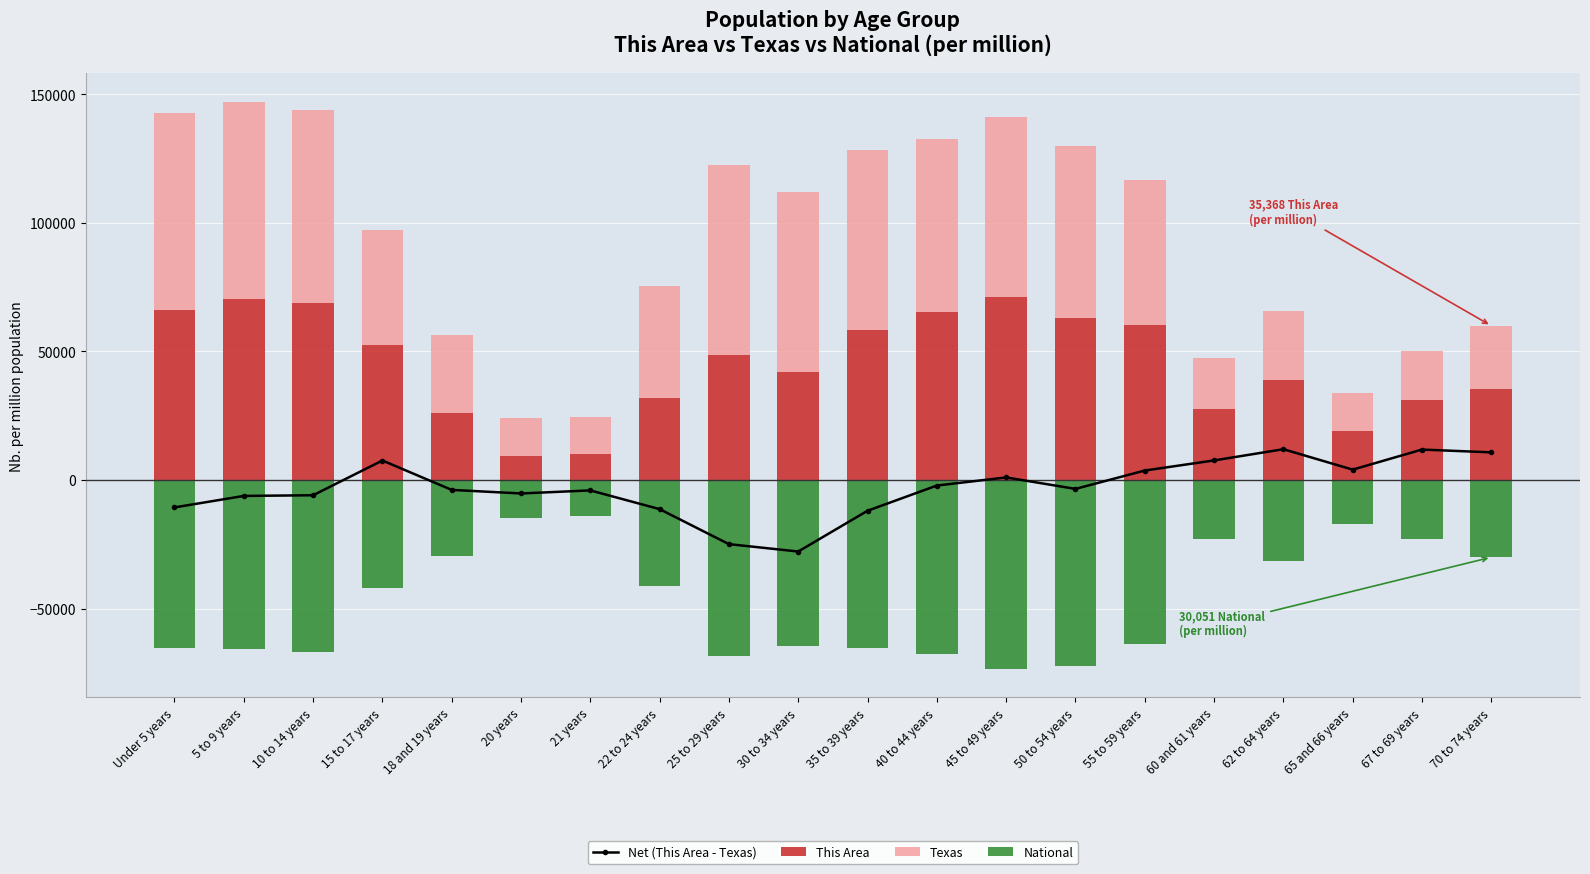

What is the label of the 3rd bar from the left?

10 to 14 years